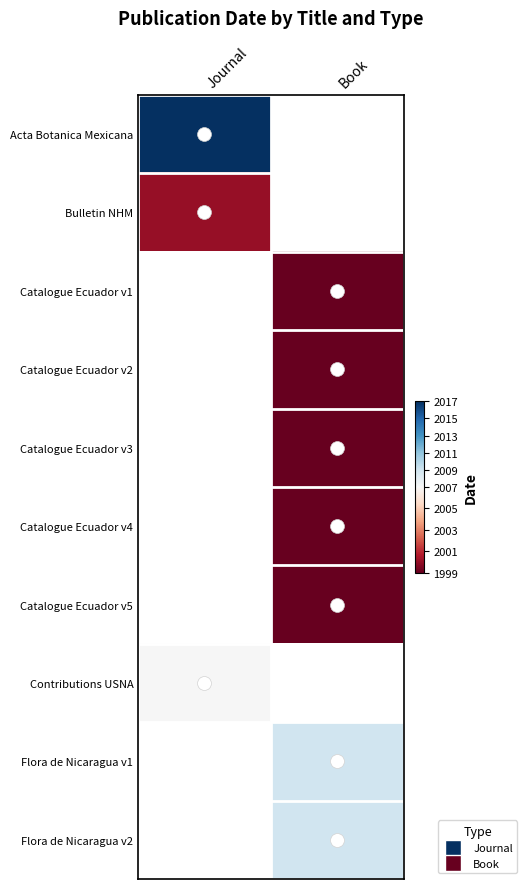

What is the smallest value displayed?

1999.0